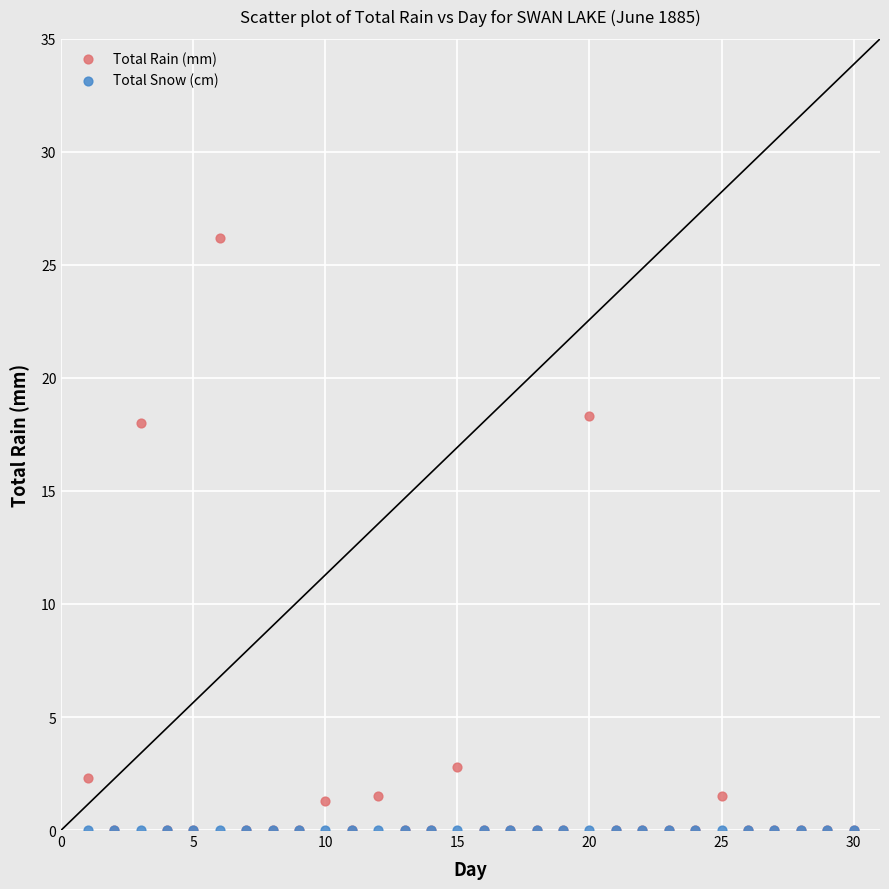

What are all the series names shown in the legend?

Total Rain (mm), Total Snow (cm)